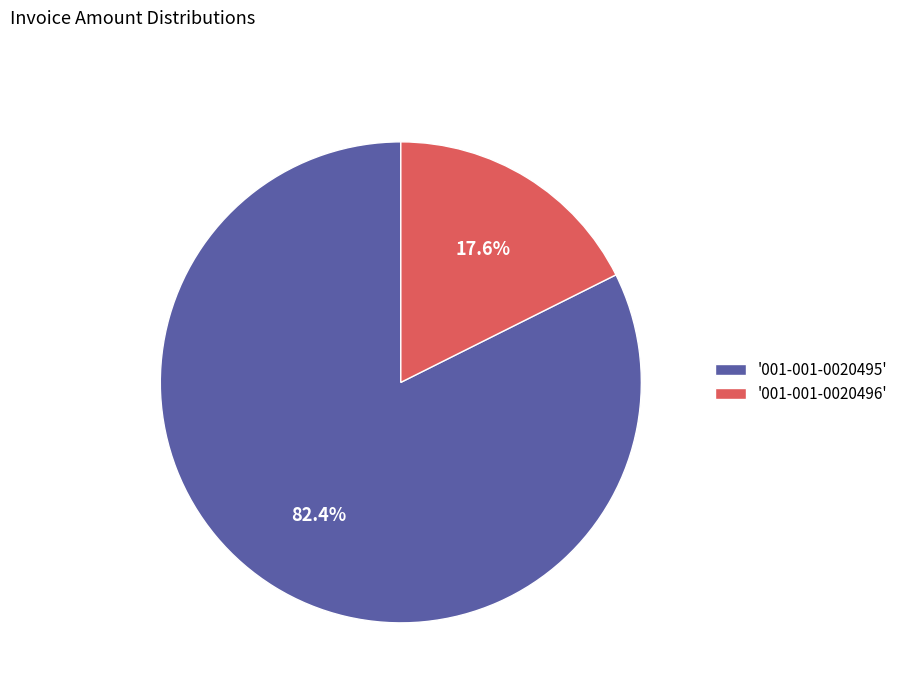

To the nearest percent, what is the difference between the largest and smallest slice percentages?

65%